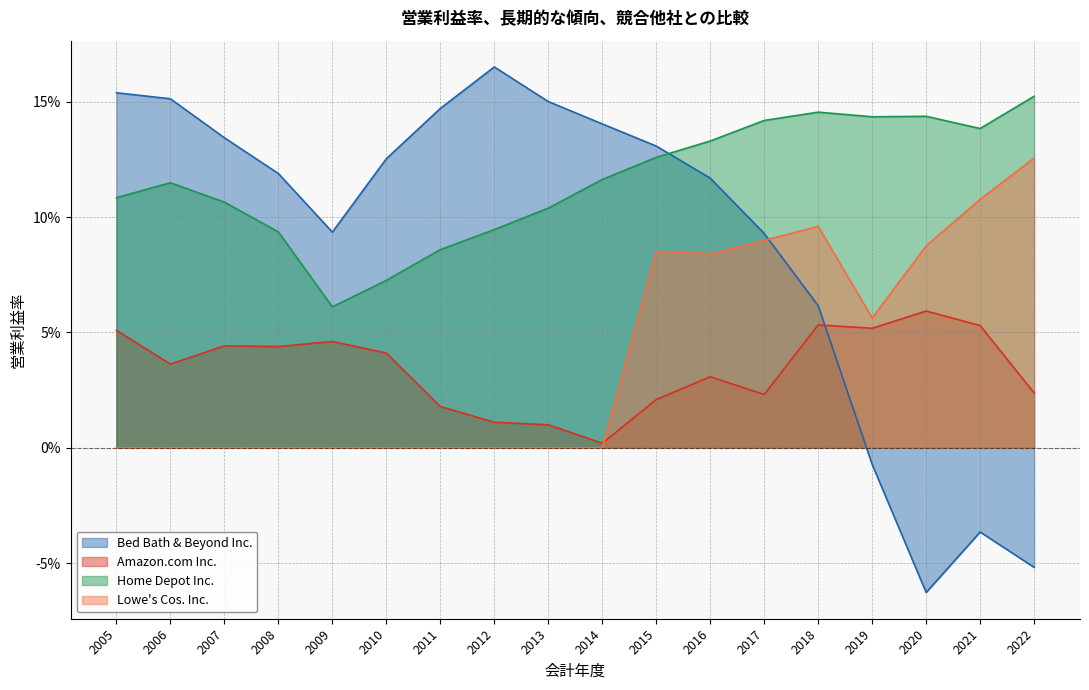

How many lines are shown in the chart?

4